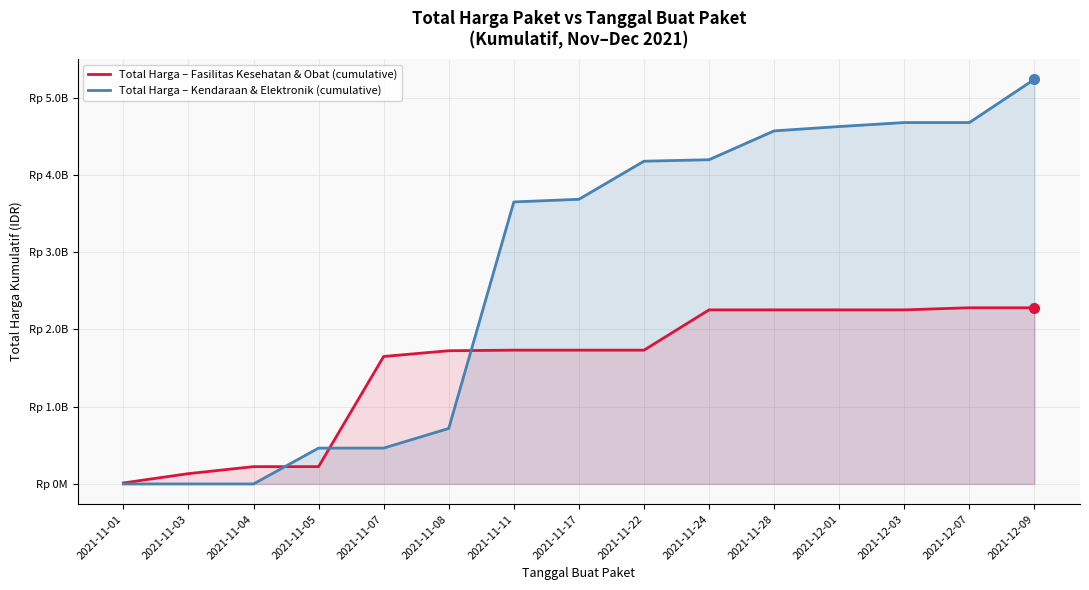

Count the number of categories in the chart.

15